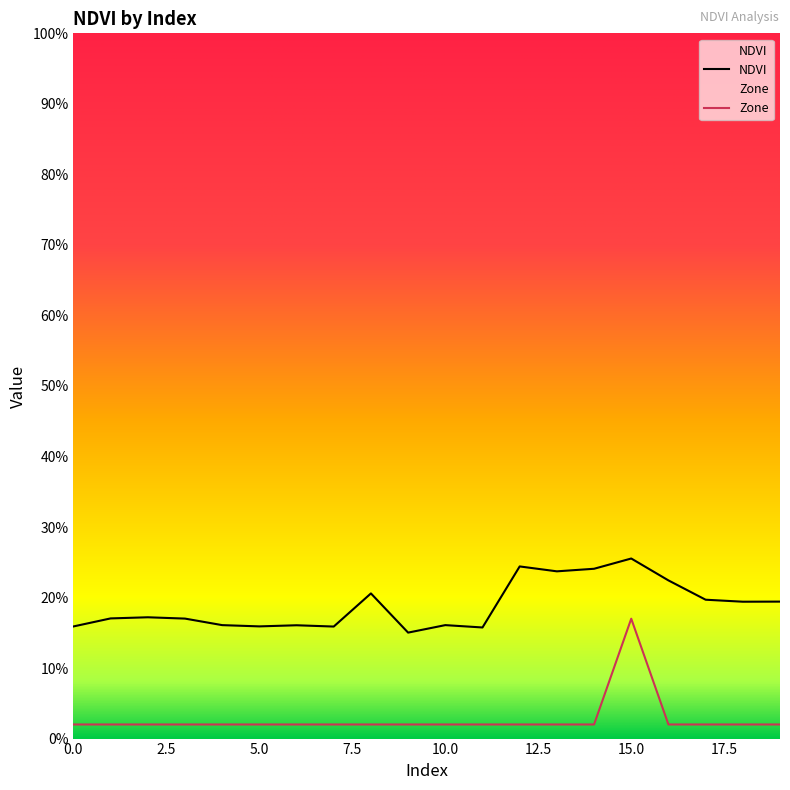

How many Zone values are between 0 and 1?

20